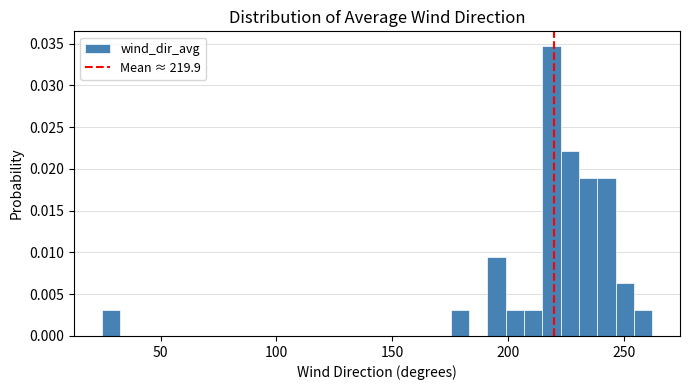

Read against the x-axis, roughly where is the centre of the tallest bar?

220